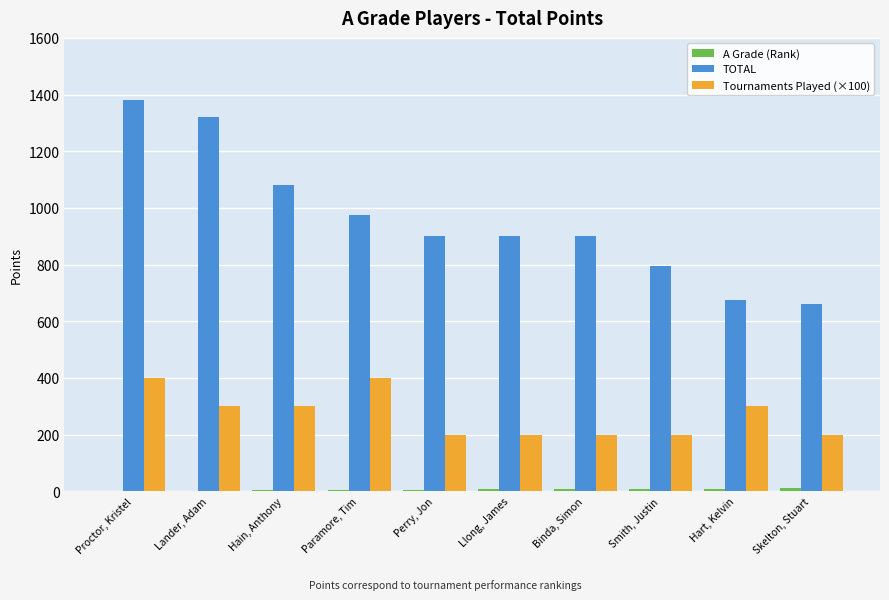

What is the maximum value shown in the chart?

1380